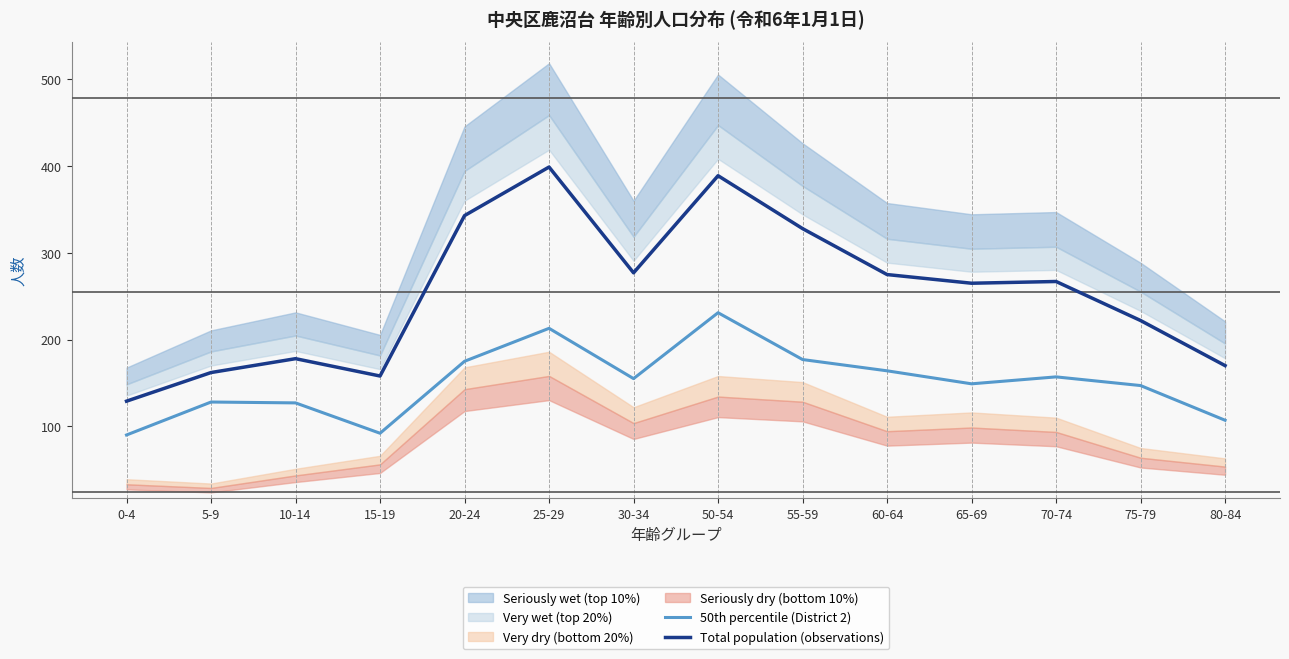

What is the value of the 50th percentile (District 2) point at the 4th from the left?

92